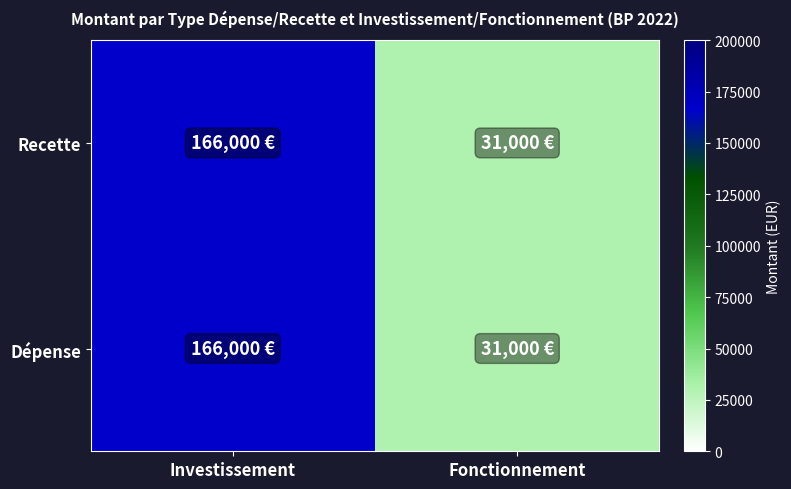

What is the total value across all series at Investissement?

332000